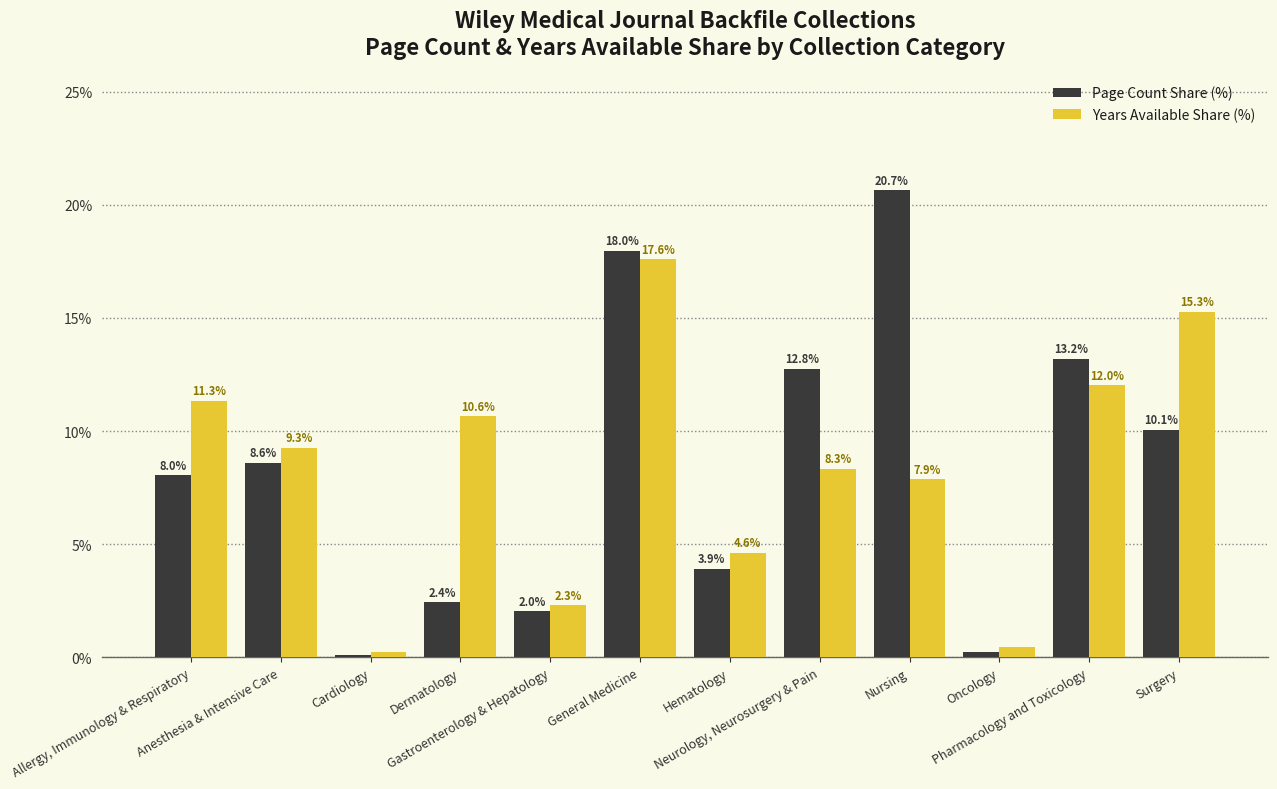

List the series in order of their peak value, lowest first.

Years Available Share (%), Page Count Share (%)